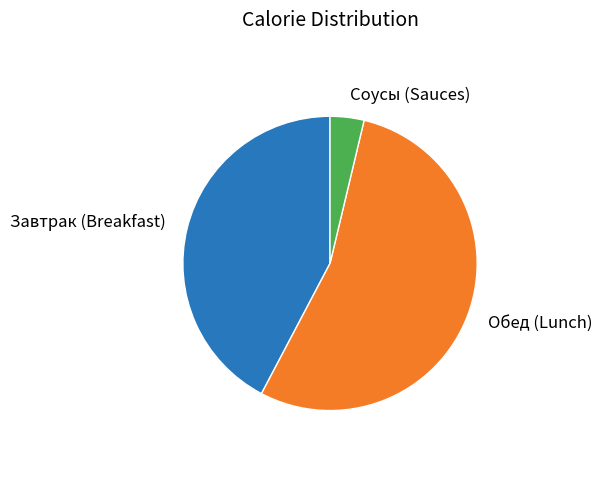

Does any single category account for the majority?

Yes